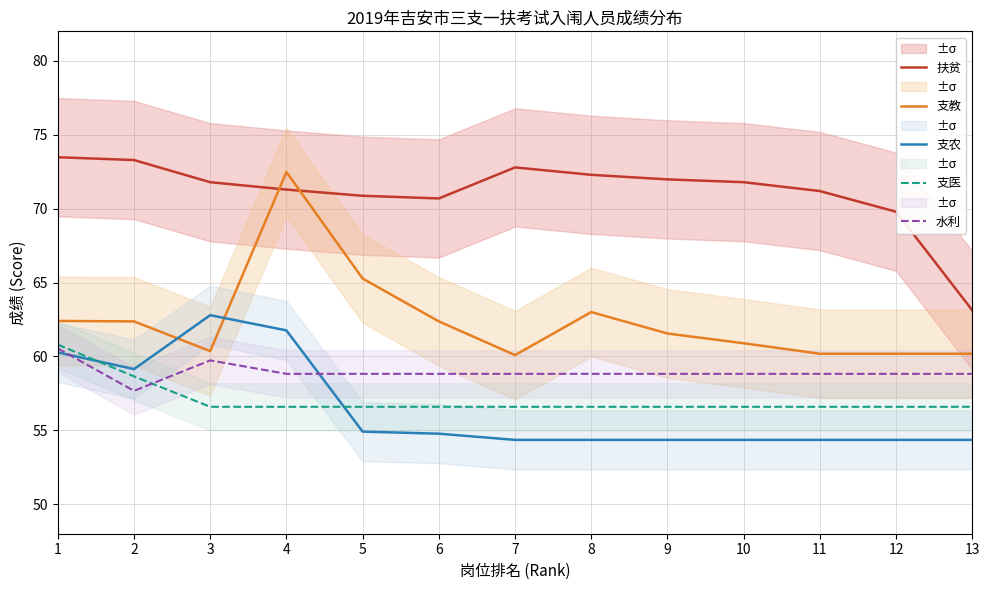

At how many categories does at least one series exceed 63?

13